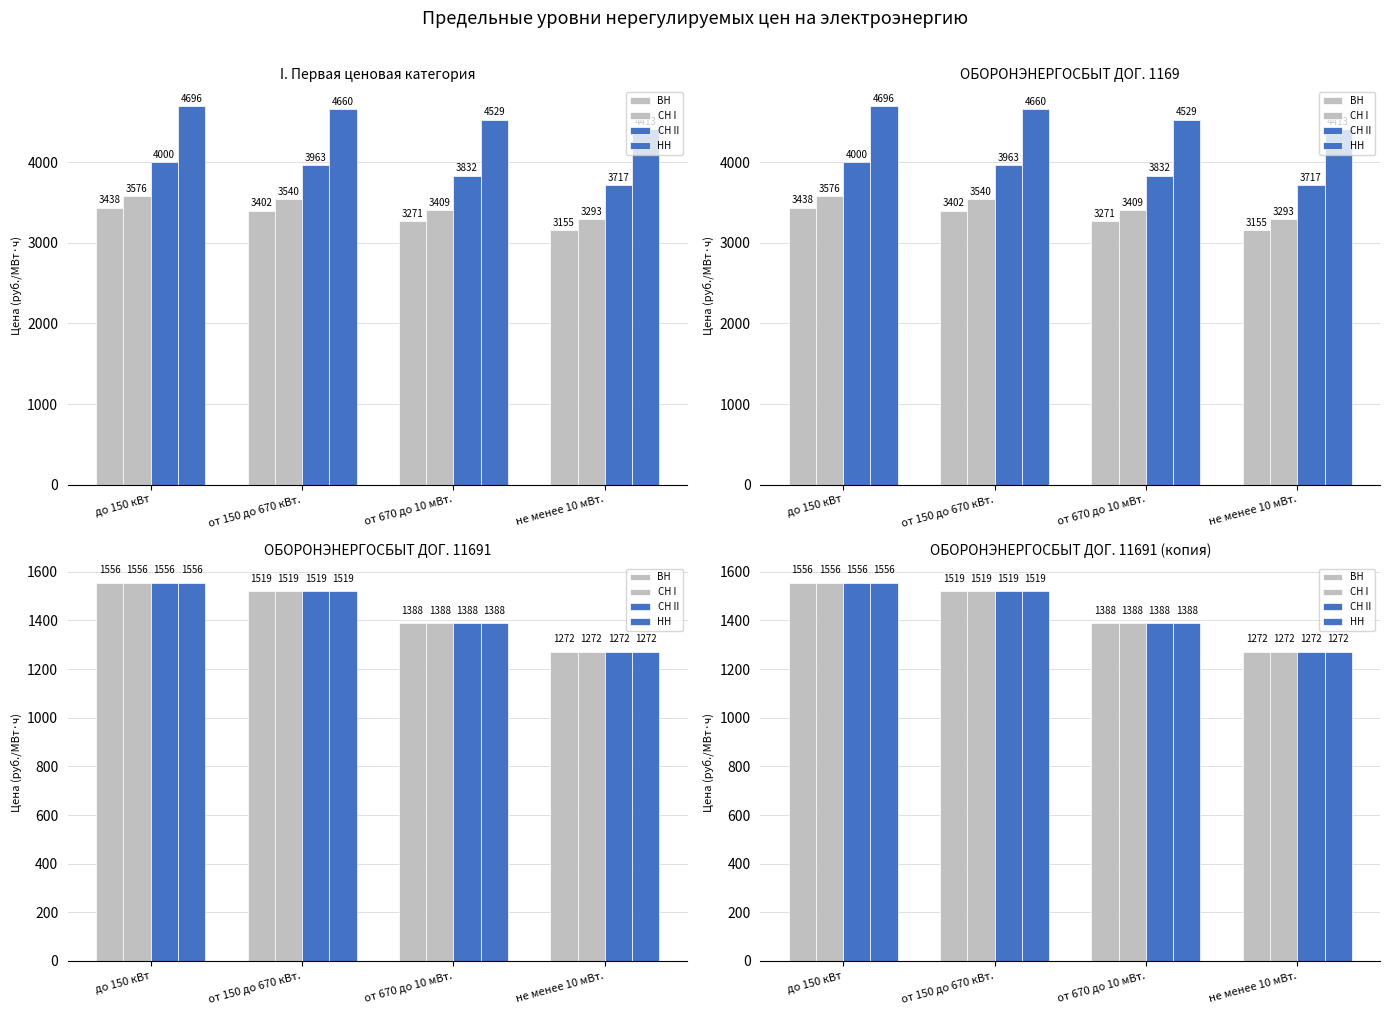

At which label does СН I first exceed 1519?

до 150 кВт